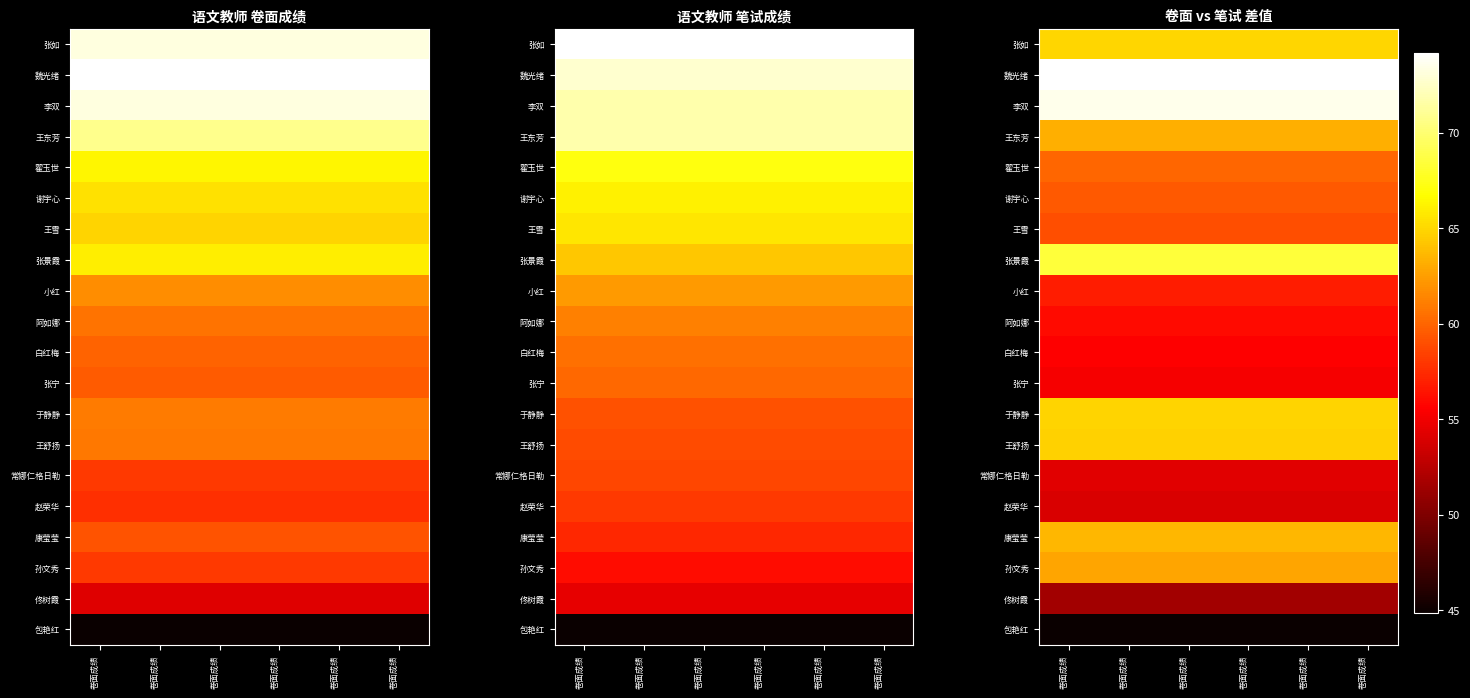

What is the total value across all series at 卷面成绩?

210.0